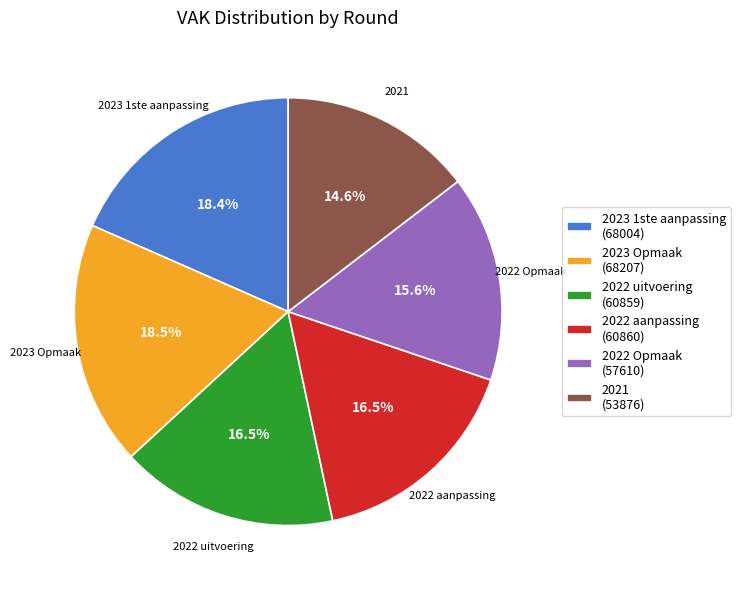

What is the smallest slice in the pie chart?

2021